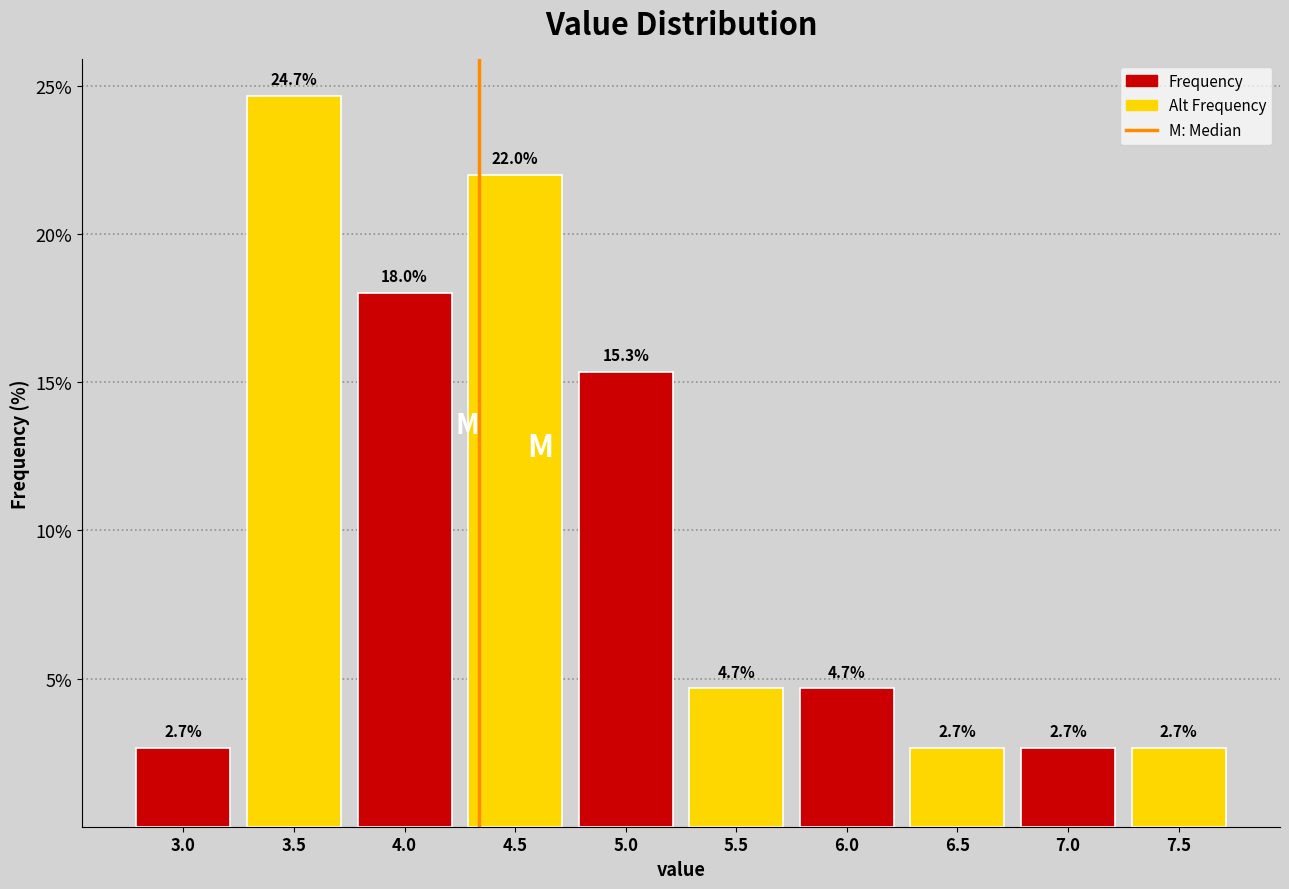

Reading left to right, transcribe all the data shown in this chart.

2.7	24.7	18.0	22.0	15.3	4.7	4.7	2.7	2.7	2.7